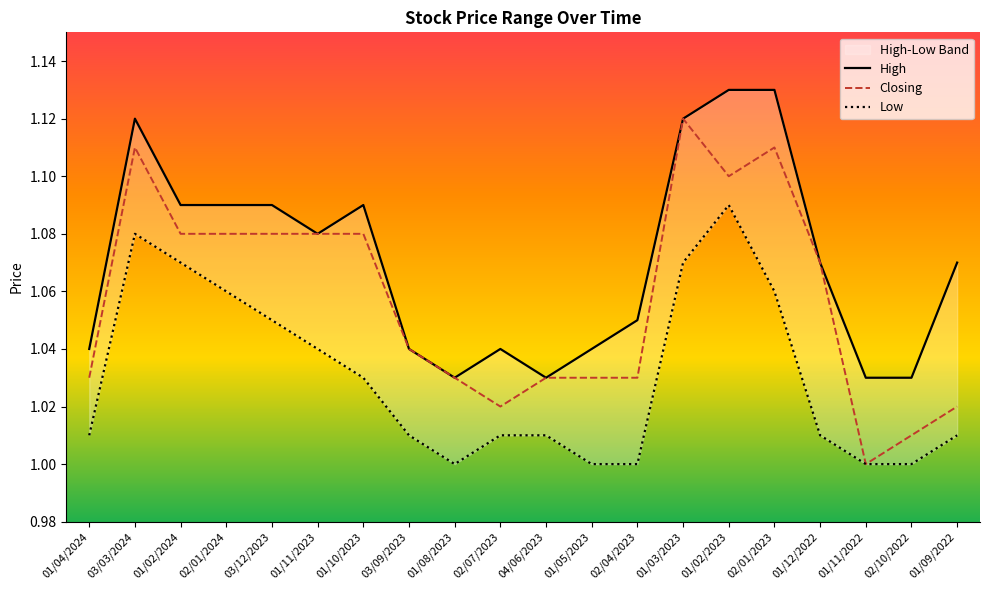

Between 01/02/2024 and 01/08/2023, which is larger?

01/02/2024